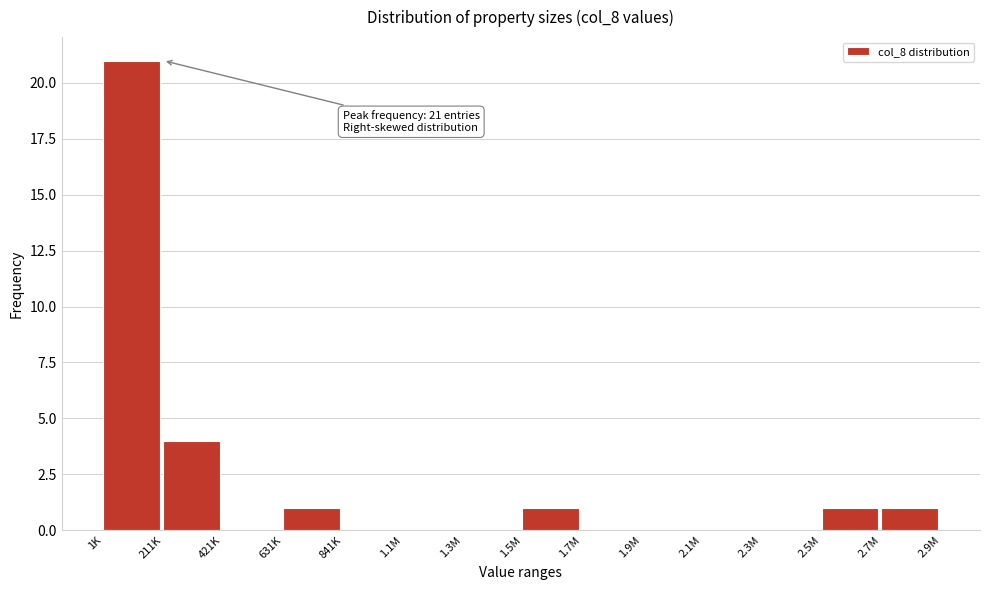

Reading left to right, extract all data points from this chart.

1K=21	211K=4	421K=0	631K=1	841K=0	1.1M=0	1.3M=0	1.5M=1	1.7M=0	1.9M=0	2.1M=0	2.3M=0	2.5M=1	2.7M=1